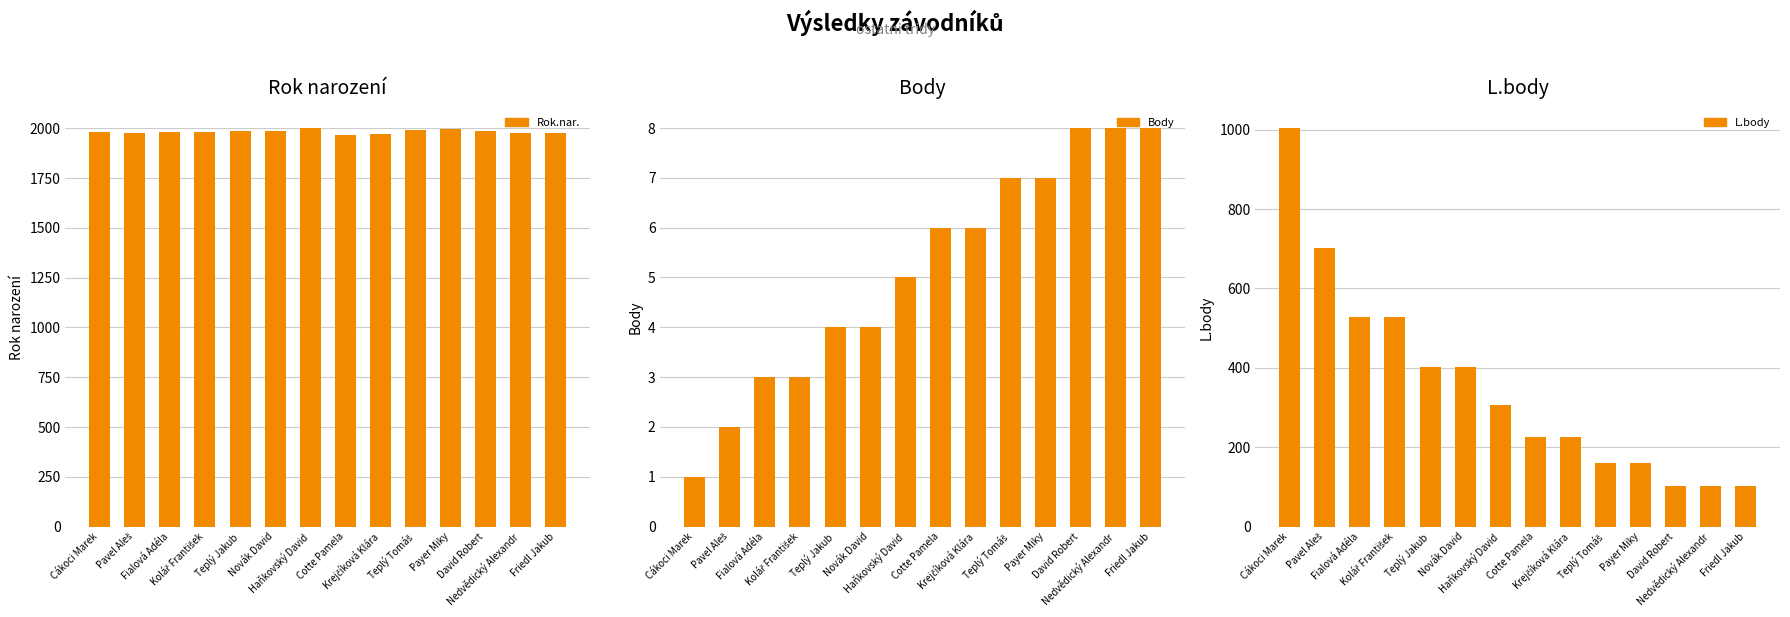

What is the average value of the Body series?

5